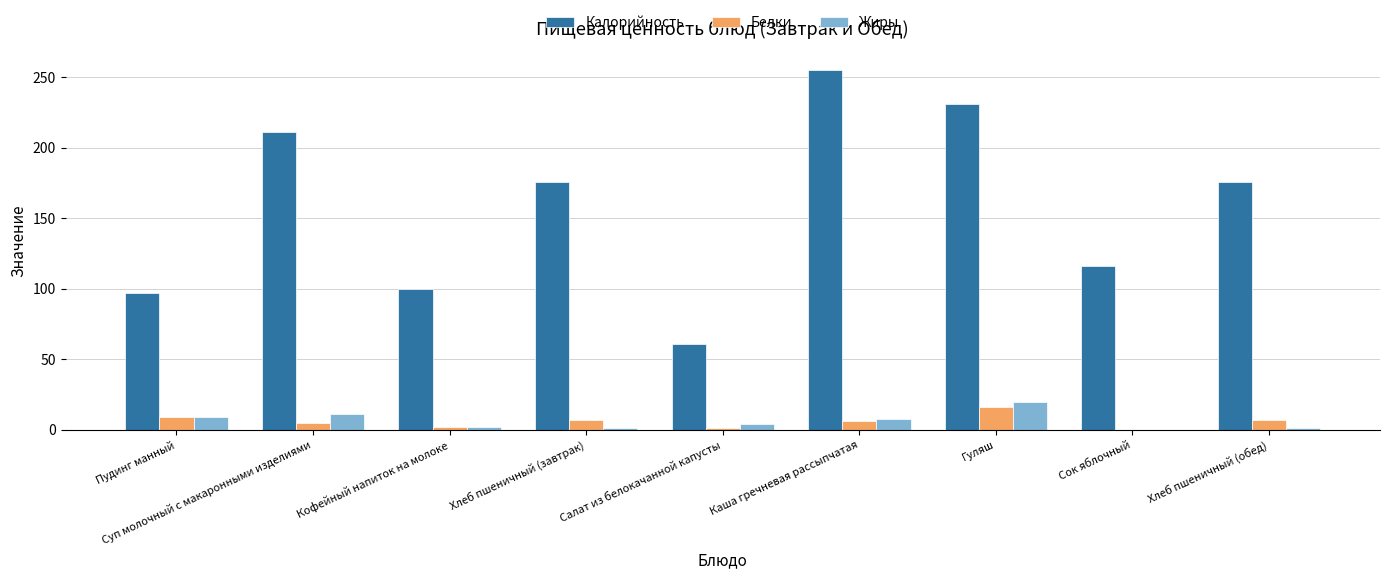

At which label does Белки first exceed 6?

Пудинг манный